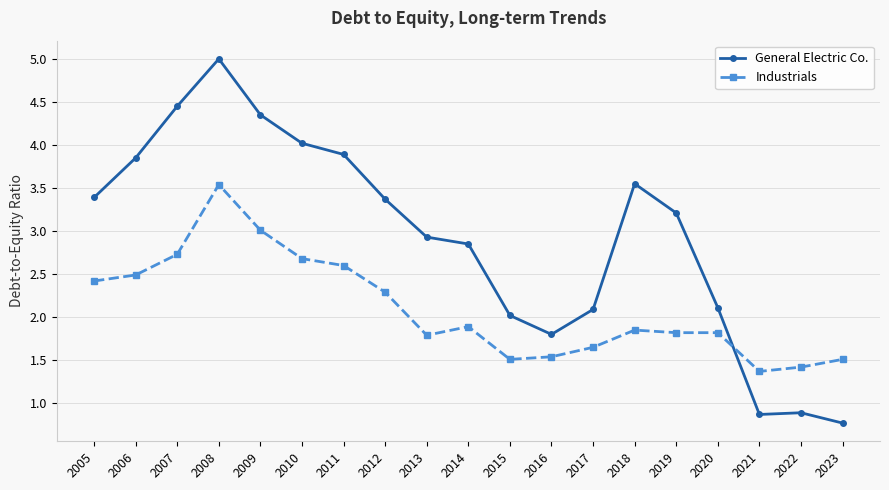

Rank the series by their maximum value, from highest to lowest.

General Electric Co., Industrials